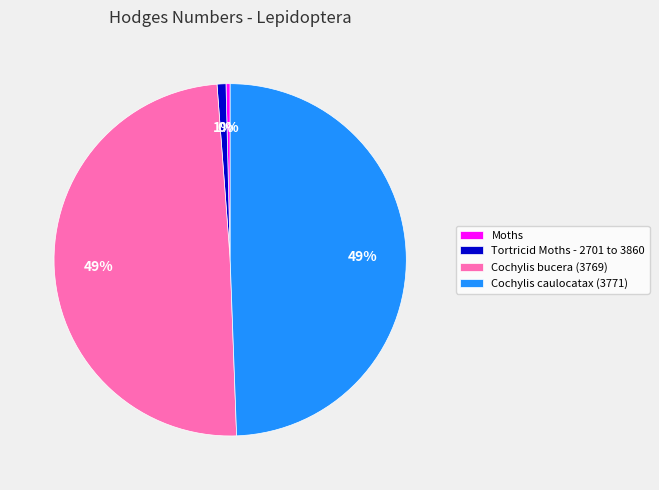

Is it true that Cochylis bucera (3769) is 44% of the pie?

False